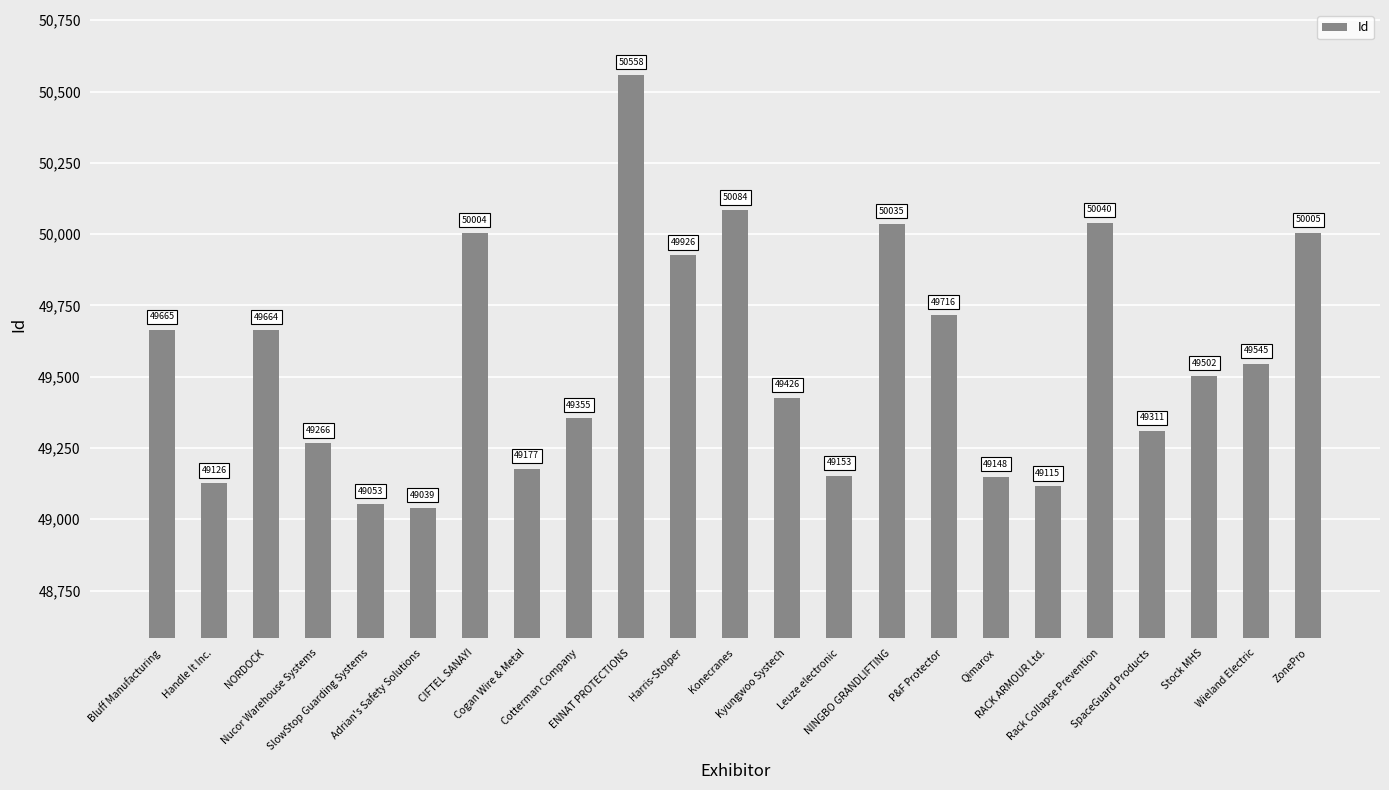

Reading left to right, list all the values displayed in this chart.

Bluff Manufacturing=49665	Handle It Inc.=49126	NORDOCK=49664	Nucor Warehouse Systems=49266	SlowStop Guarding Systems=49053	Adrian's Safety Solutions=49039	CIFTEL SANAYI=50004	Cogan Wire & Metal=49177	Cotterman Company=49355	ENNAT PROTECTIONS=50558	Harris-Stolper=49926	Konecranes=50084	Kyungwoo Systech=49426	Leuze electronic=49153	NINGBO GRANDLIFTING=50035	P&F Protector=49716	Qimarox=49148	RACK ARMOUR Ltd.=49115	Rack Collapse Prevention=50040	SpaceGuard Products=49311	Stock MHS=49502	Wieland Electric=49545	ZonePro=50005